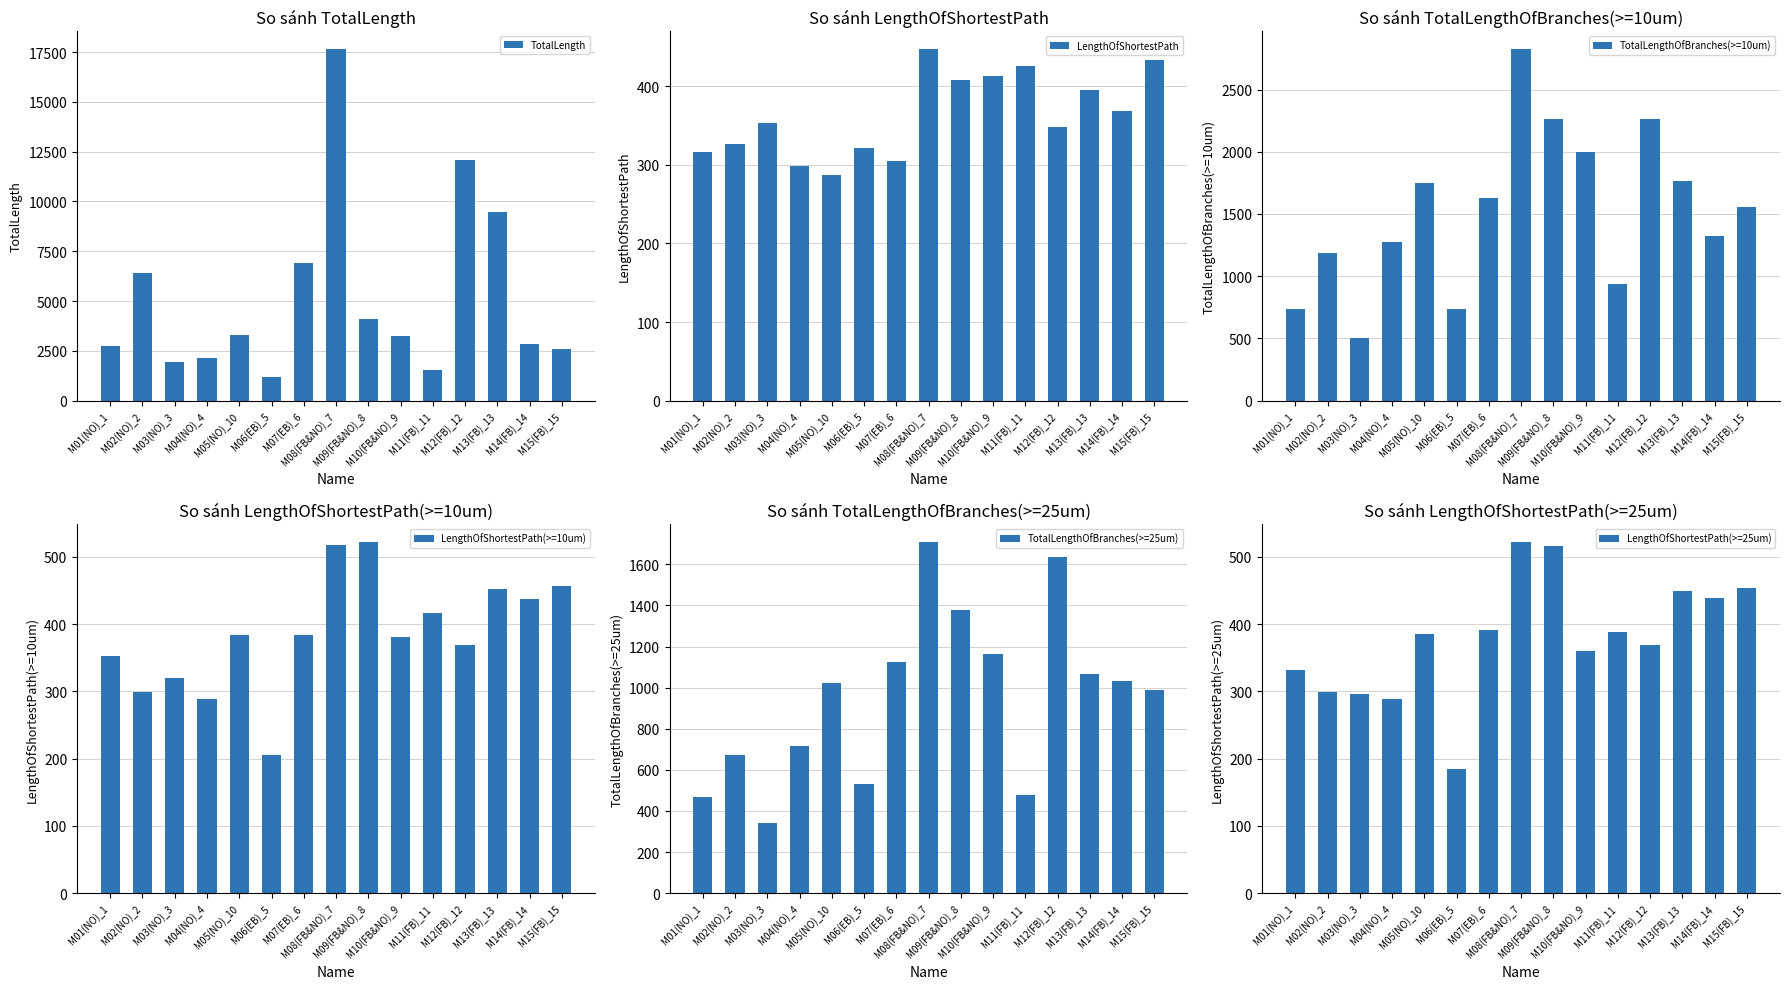

What value does the LengthOfShortestPath(>=10um) series have at M01(NO)_1?

353.2